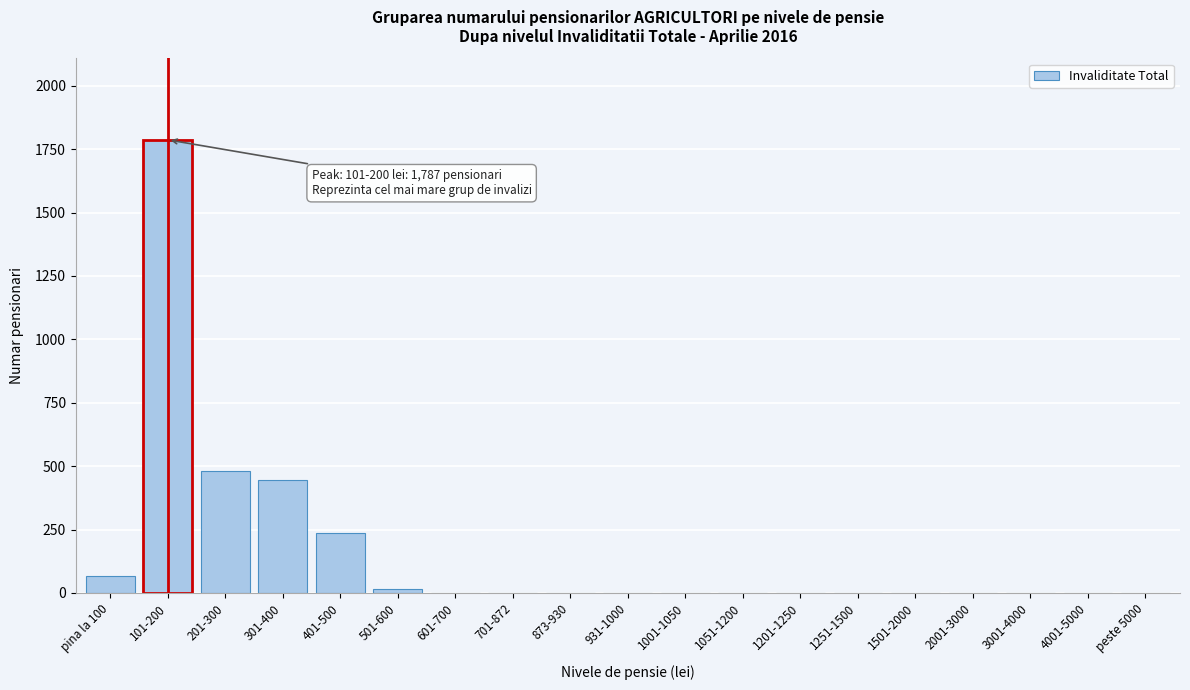

Which label corresponds to the largest value in the chart?

101-200